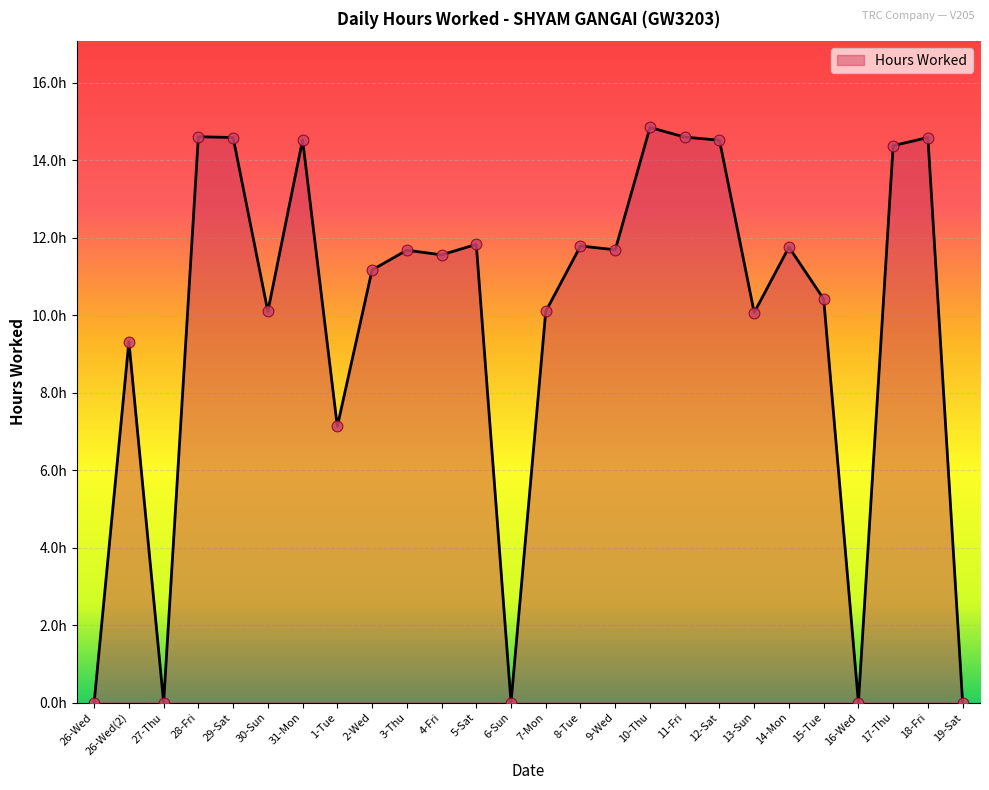

Which has a higher value, 9-Wed or 4-Fri?

9-Wed